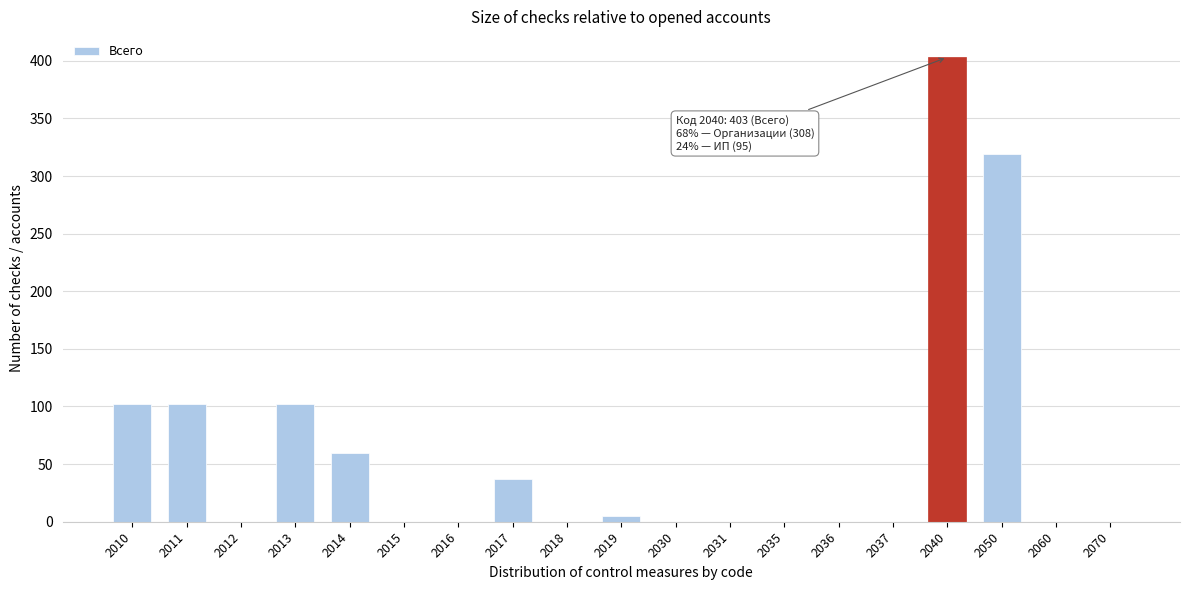

Reading left to right, transcribe all the data shown in this chart.

2010=102	2011=102	2012=0	2013=102	2014=60	2015=0	2016=0	2017=37	2018=0	2019=5	2030=0	2031=0	2035=0	2036=0	2037=0	2040=403	2050=319	2060=0	2070=0